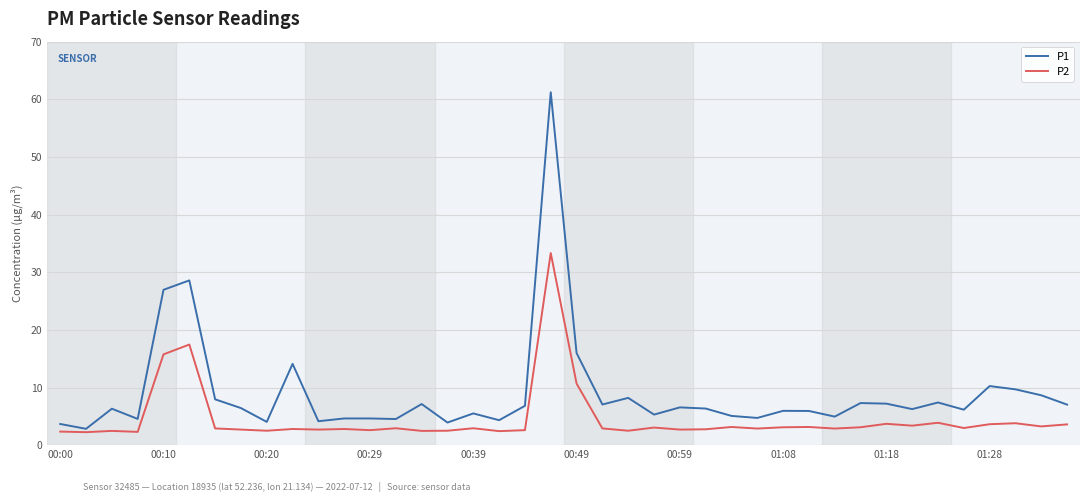

What is the difference between the maximum and minimum values in the P2 series?

31.1